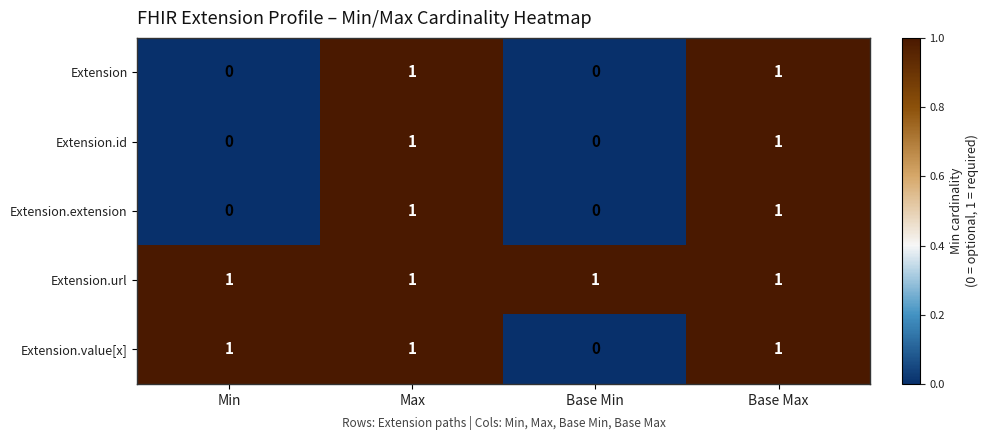

What is the difference between the highest and lowest values at Base Min?

1